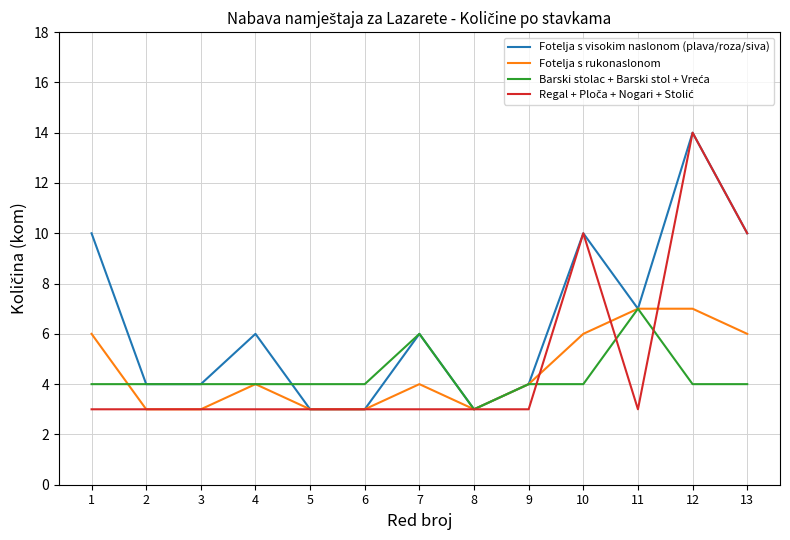

Is the value of Fotelja s rukonaslonom at 13 greater than the value of Fotelja s visokim naslonom (plava/roza/siva) at 10?

No